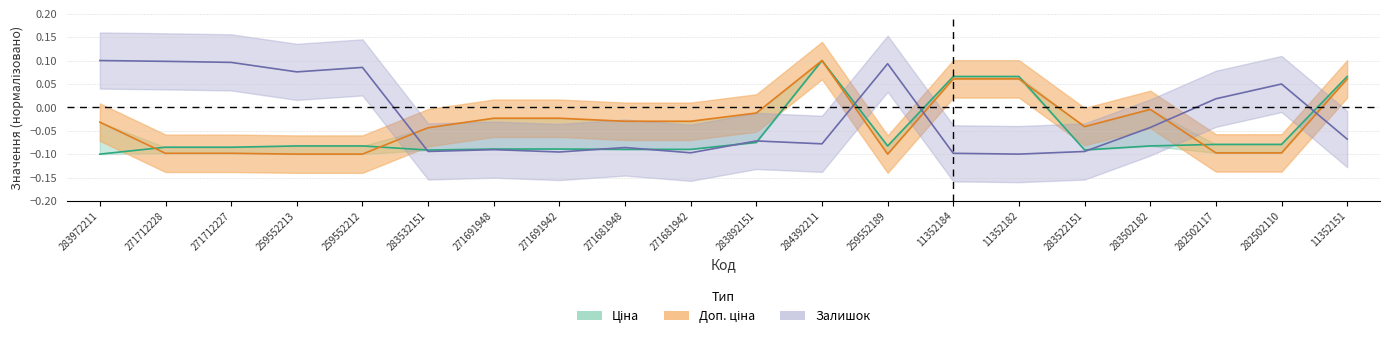

How many data points in Ціна are above 0?

4